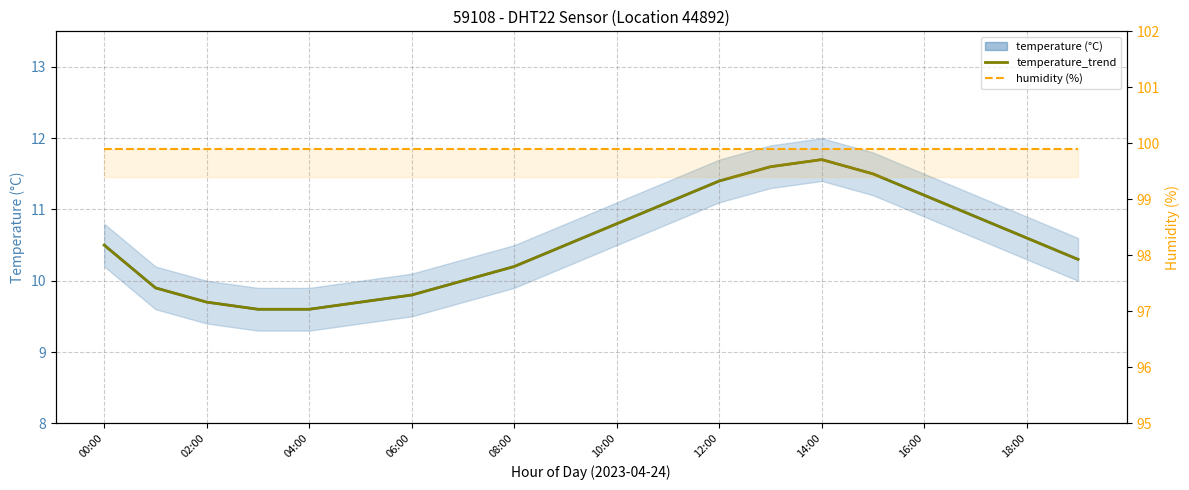

At how many categories does at least one series exceed 51?

20